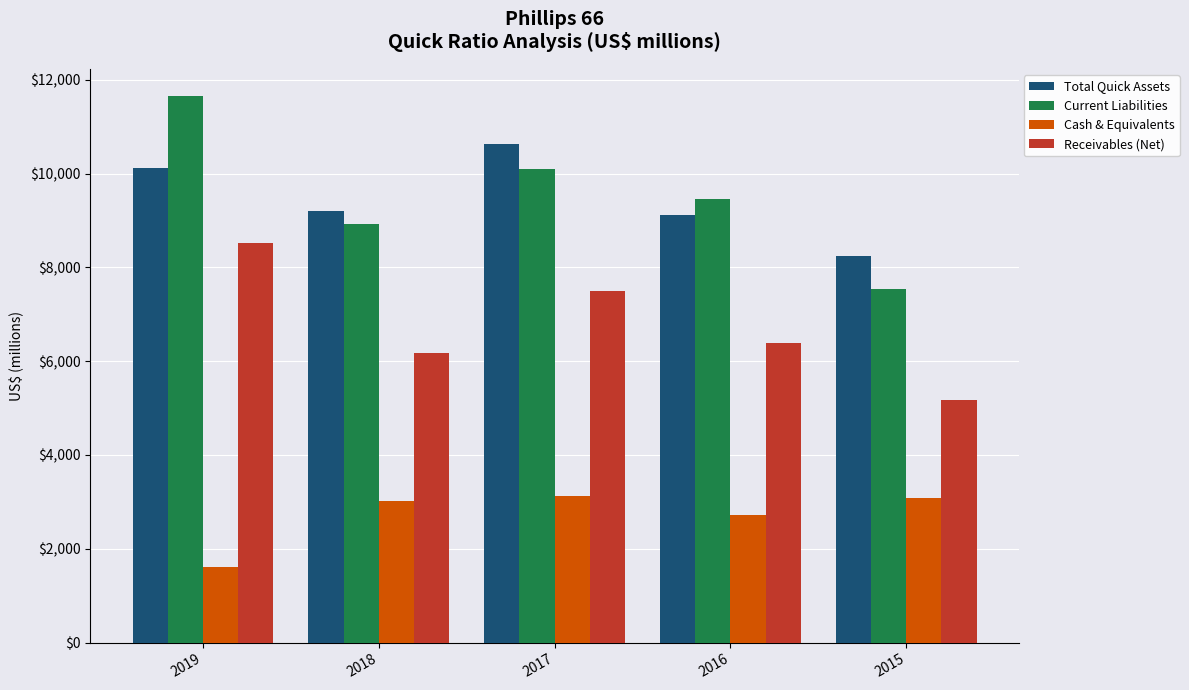

At which label is Receivables (Net) closest to 6841?

2016